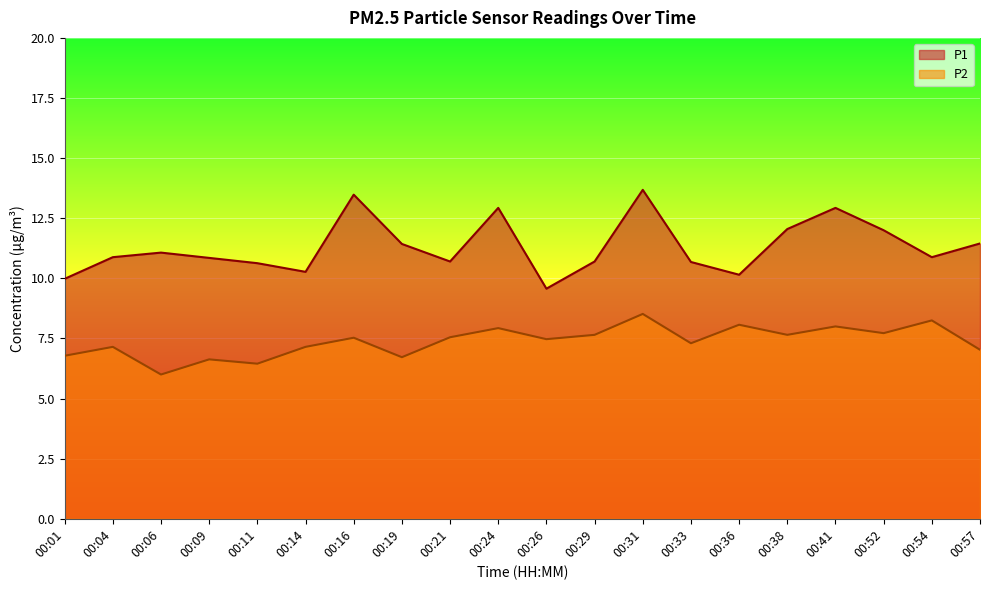

True or false: P1 and P2 intersect in this chart.

False